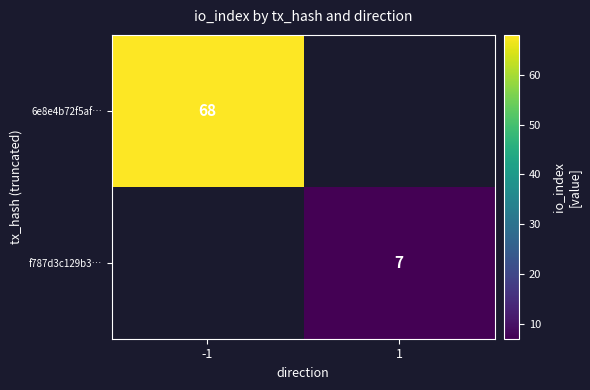

The value of f787d3c129b3… at 1 is 5. True or false?

False